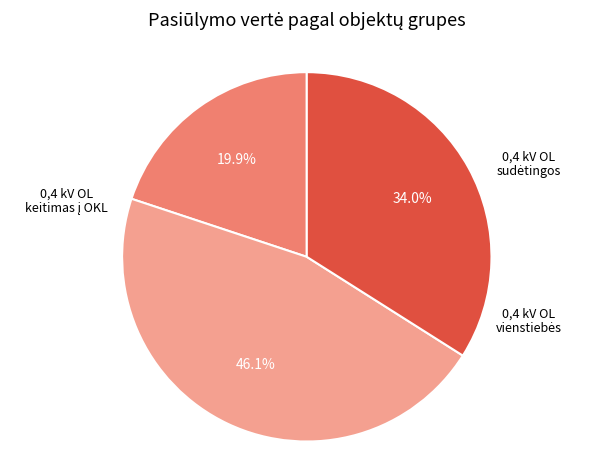

Is there any slice that represents more than half of the pie?

No